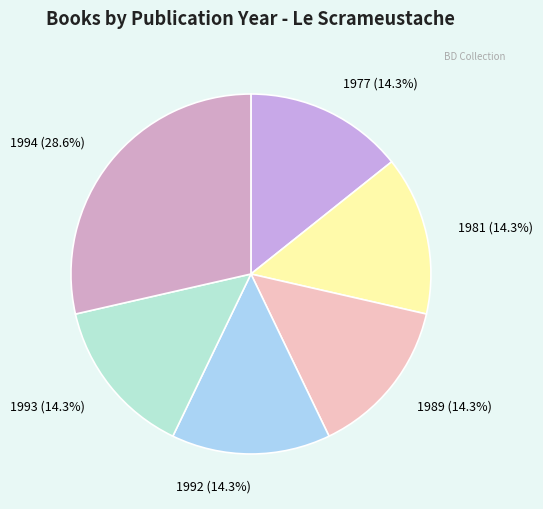

How many segments does this pie chart have?

6